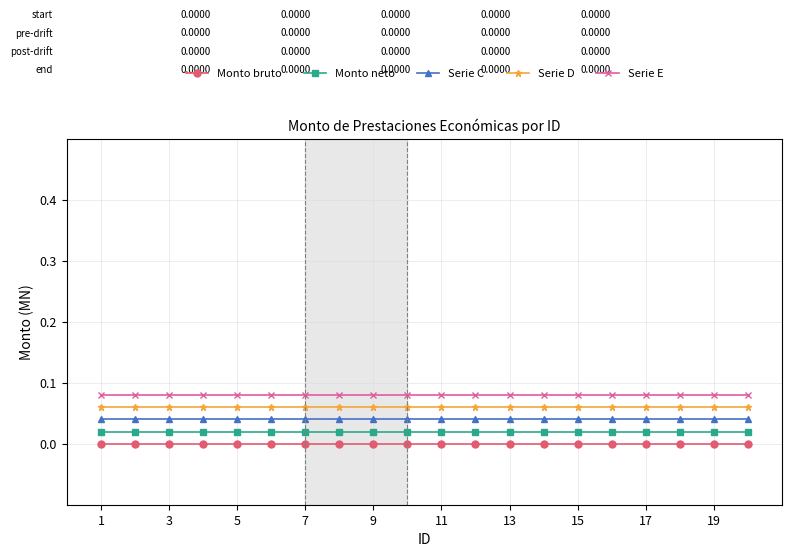

True or false: Monto neto and Monto bruto intersect in this chart.

False